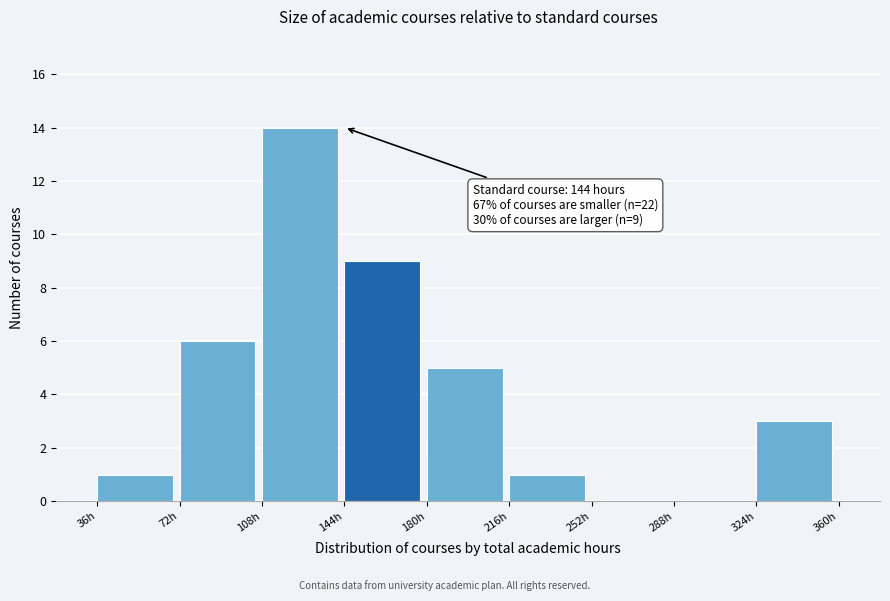

Which range on the x-axis has the tallest bar?

108 to 144